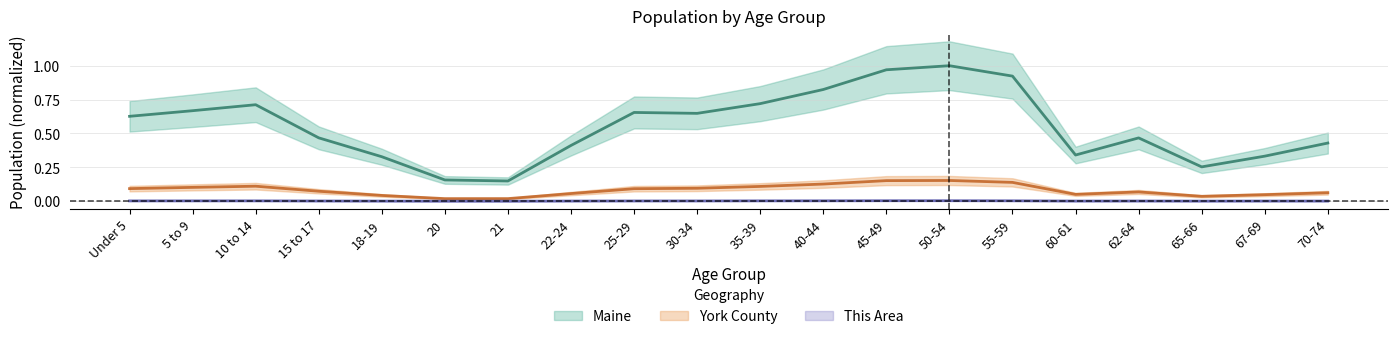

What is the label of the 15th point from the left?

55-59